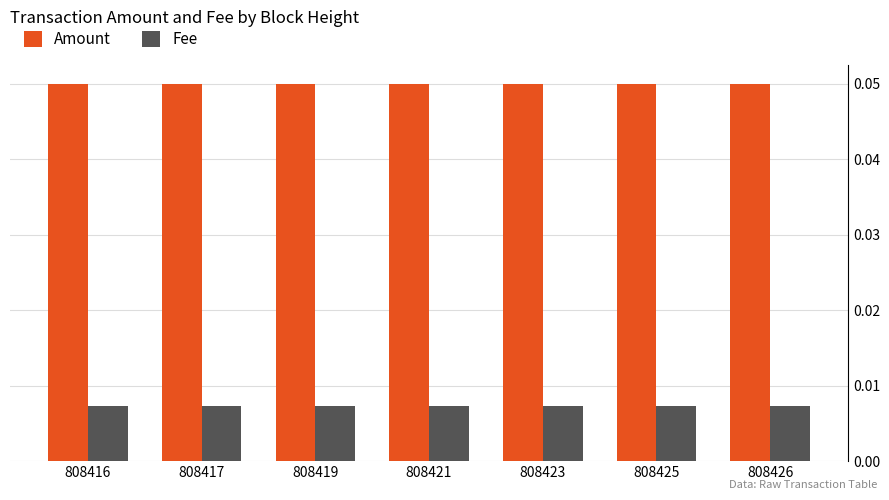

Rank the series at 808419 from lowest to highest value.

Fee, Amount